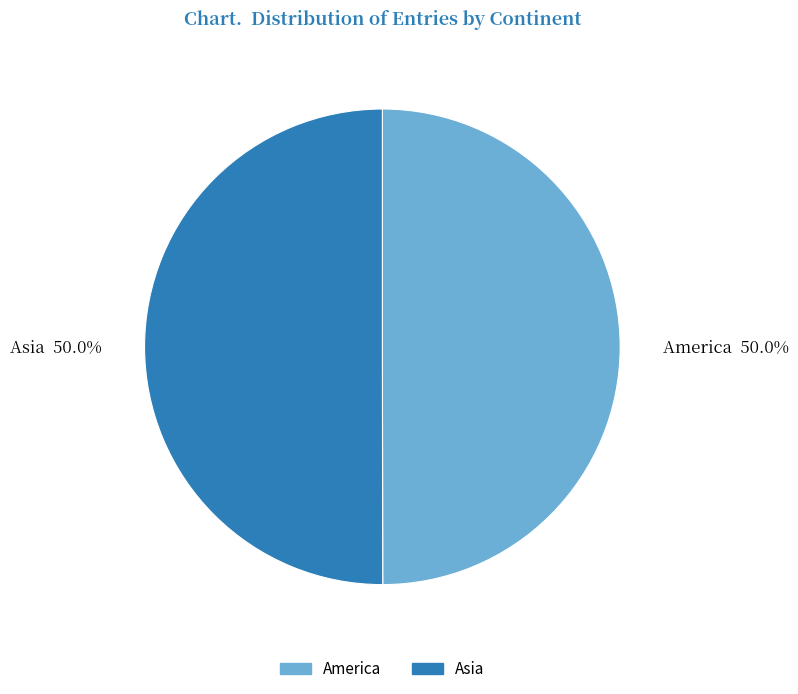

What is the total percentage of Asia 50.0% and America 50.0%?

100.0%